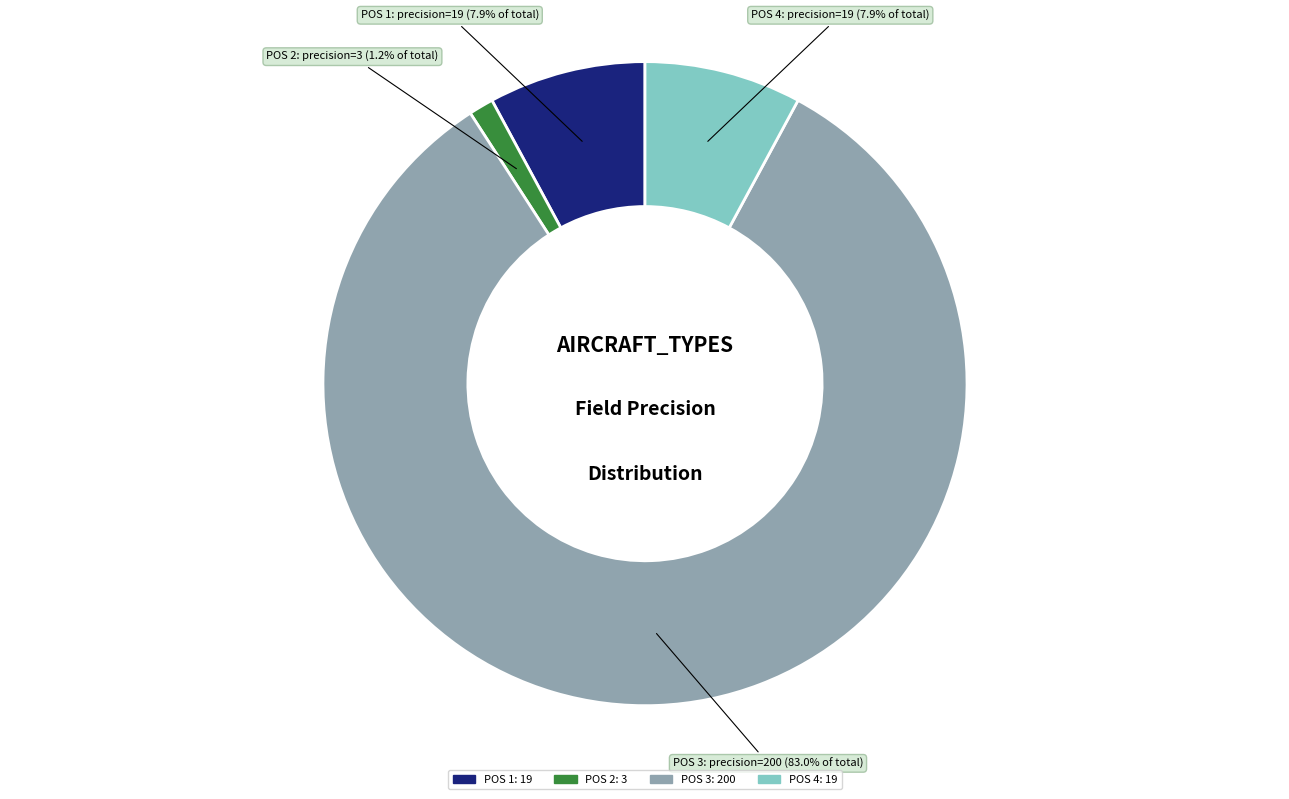

Does any single category account for the majority?

Yes